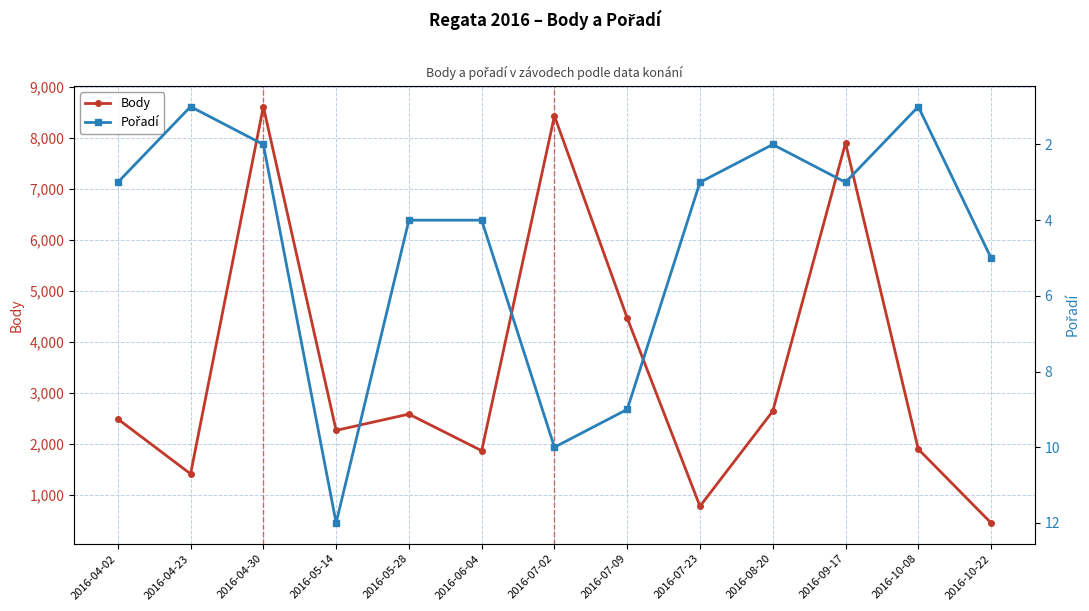

At which label does Body first exceed 2484?

2016-04-30